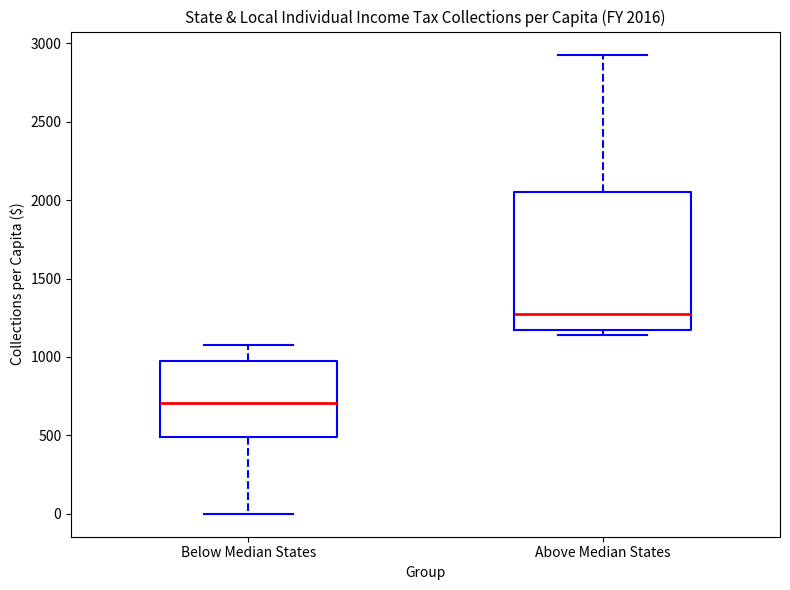

Comparing the boxes themselves (not the whiskers), which one is the tallest?

Above Median States